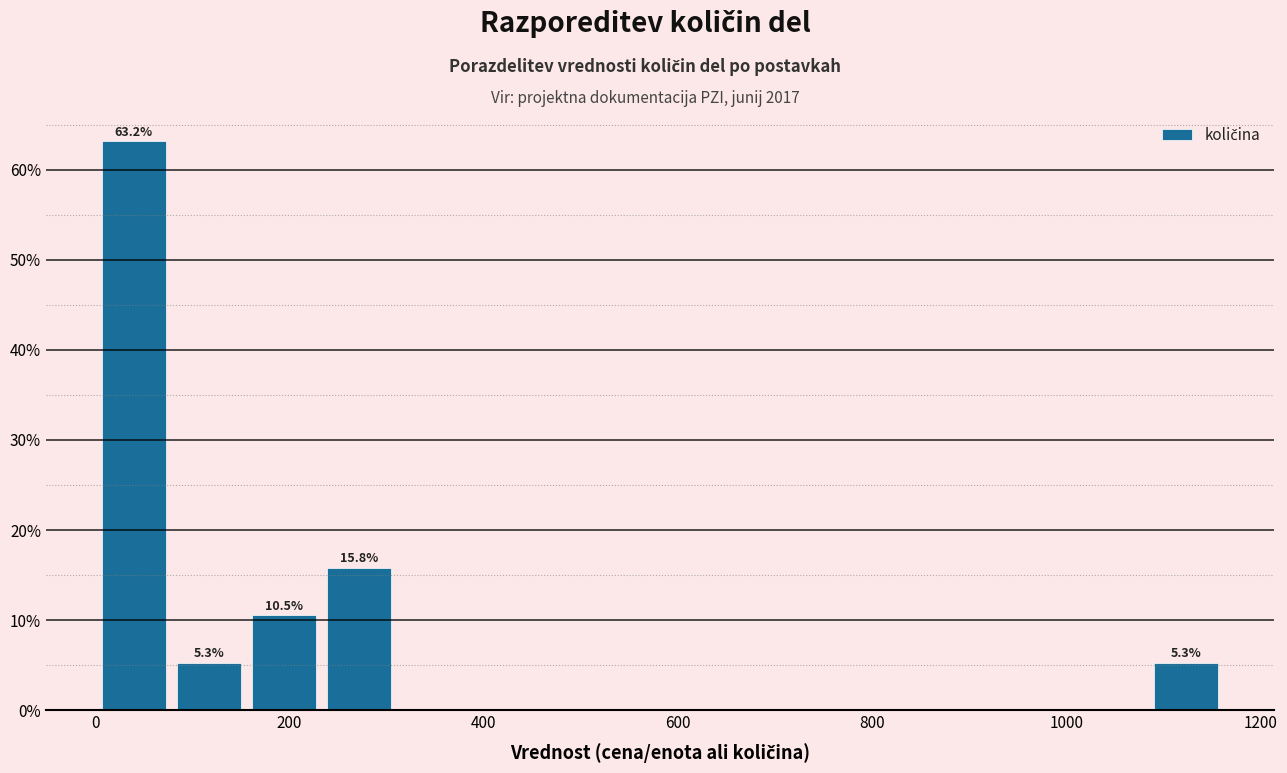

Around what value on the x-axis is the tallest bar? Give the approximate position of its centre, as read against the axis.

40